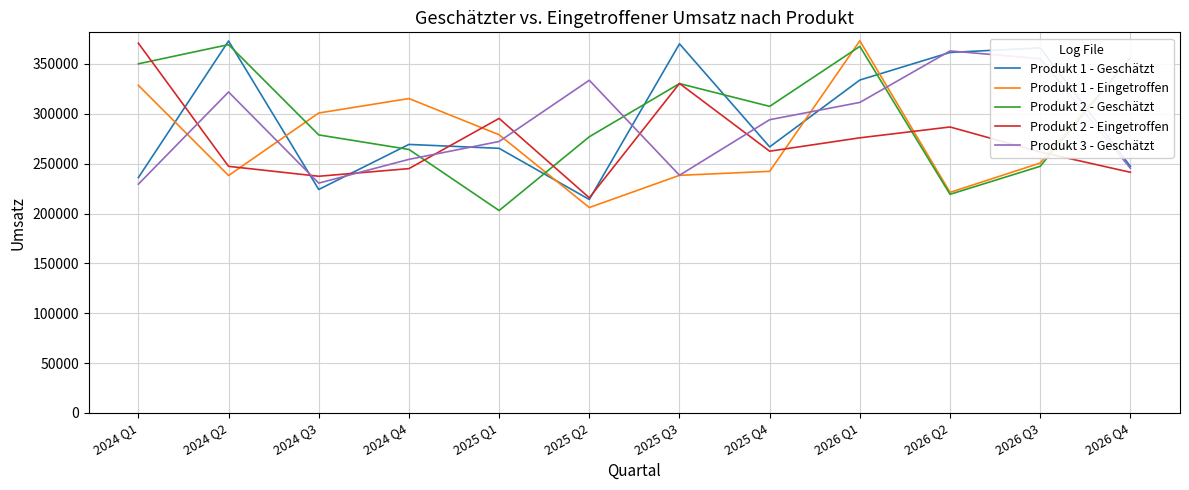

At which category is the sum across all series the highest?

2026 Q1